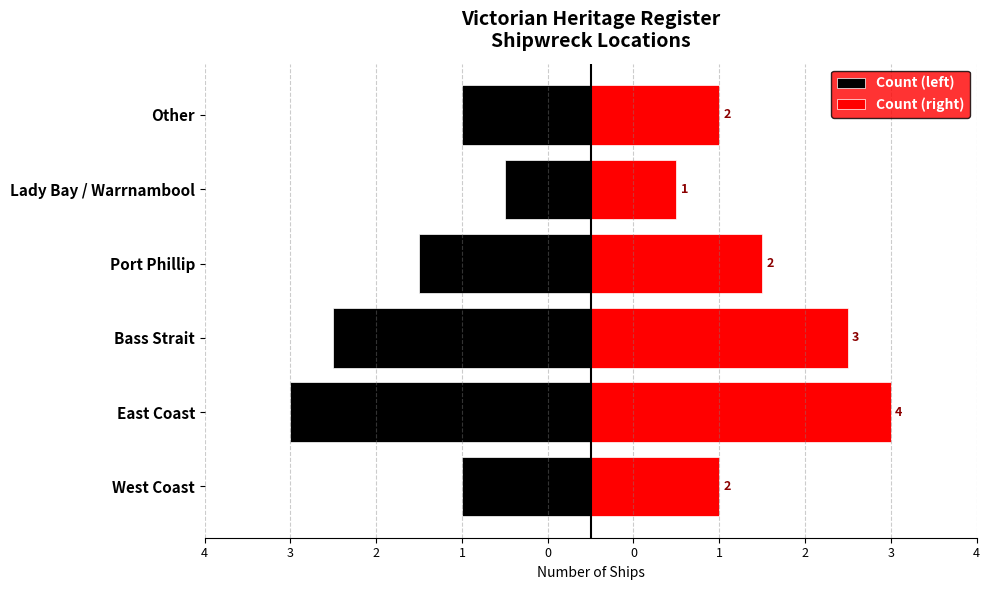

What is the difference between the highest and lowest values at 4?

3.0